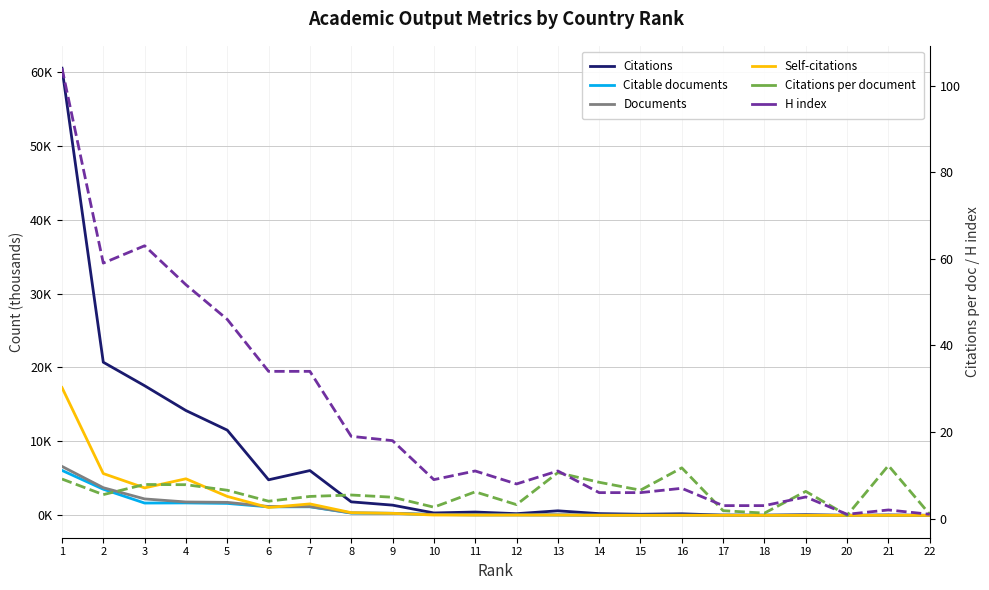

Rank the categories by Citable documents value from highest to lowest.

1, 2, 4, 3, 5, 7, 6, 8, 9, 10, 11, 12, 13, 15, 14, 17, 16, 18, 19, 20, 21, 22